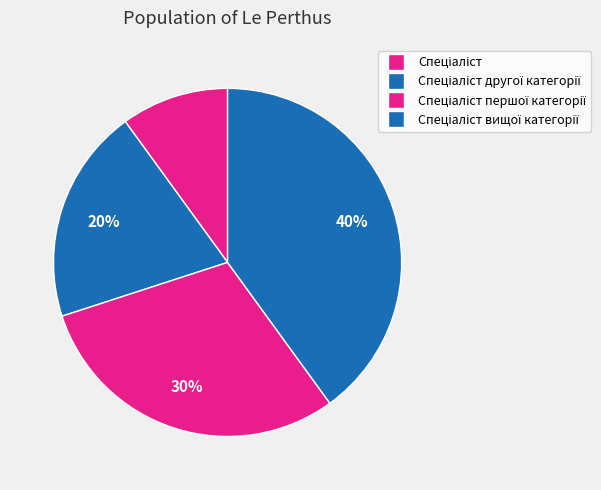

Is there any slice that represents more than half of the pie?

No